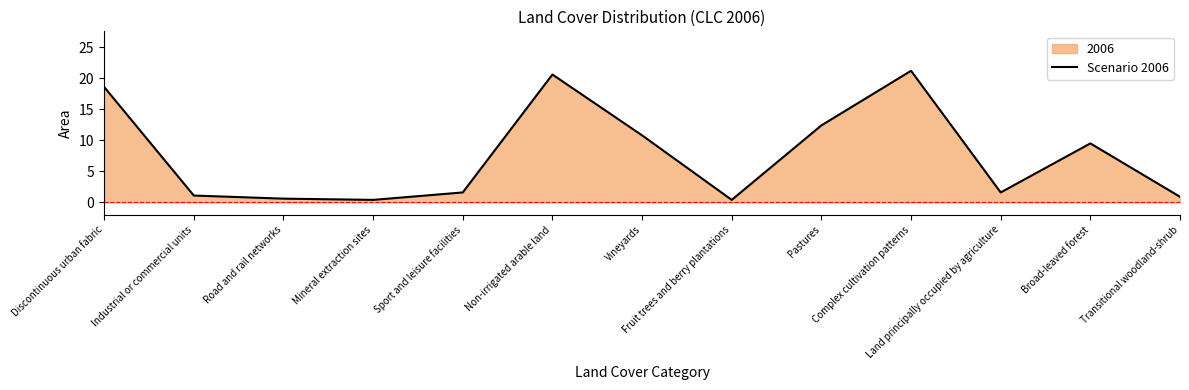

Which category has the highest value across all series?

Complex cultivation patterns